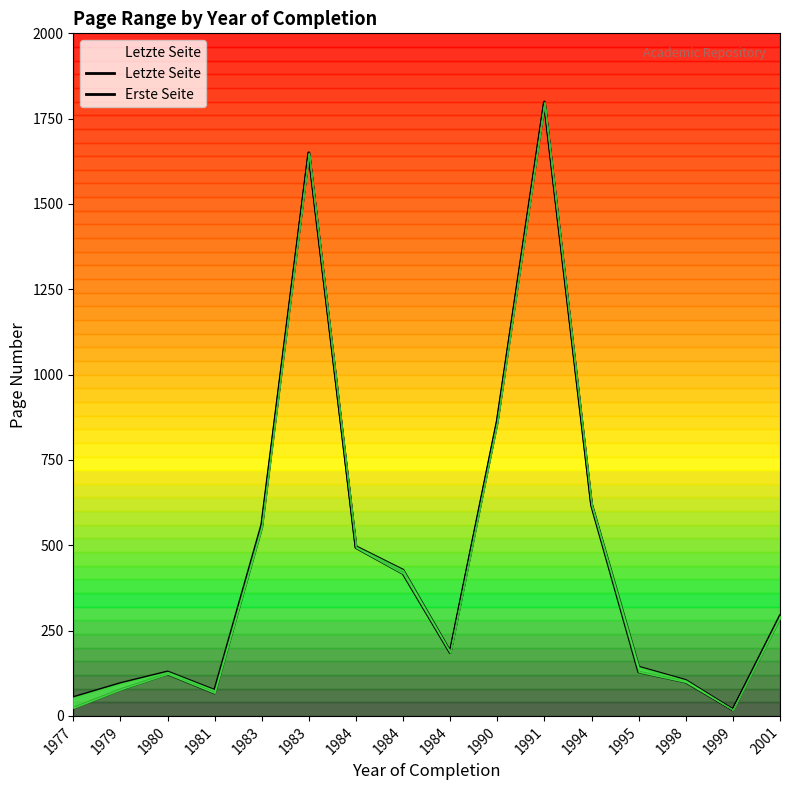

What is the maximum value shown in the chart?

1799